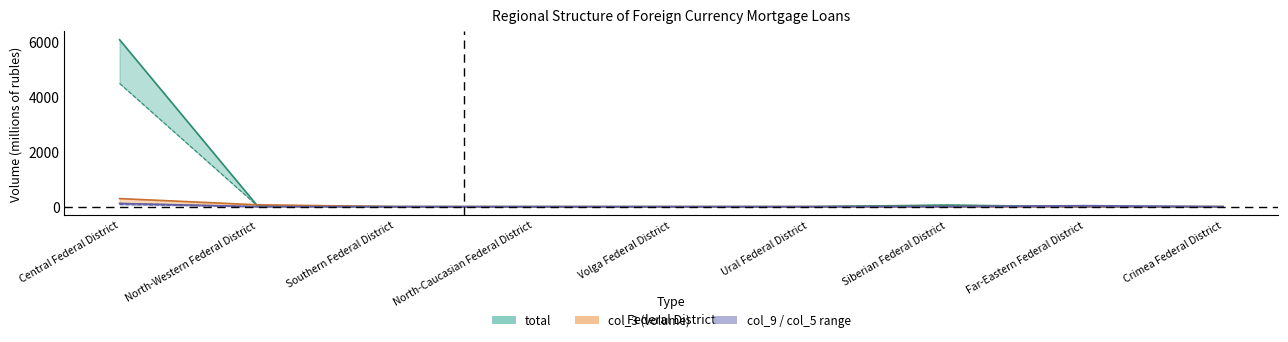

What is the label of the 3rd point from the left?

Southern Federal District